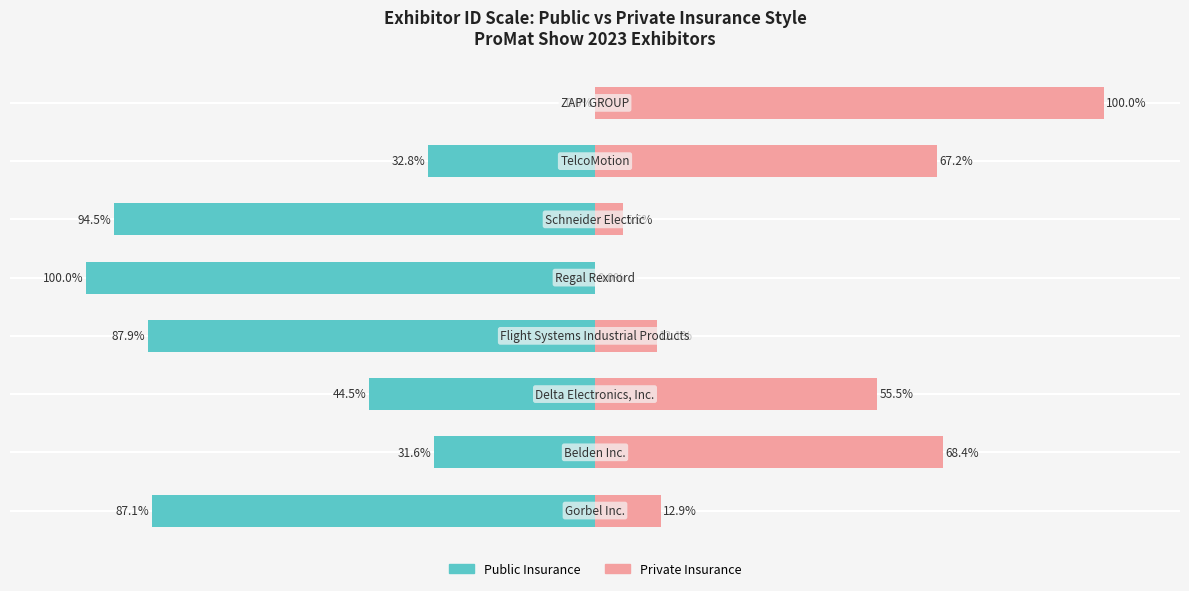

Where does the Public Insurance series first go above -44?

1